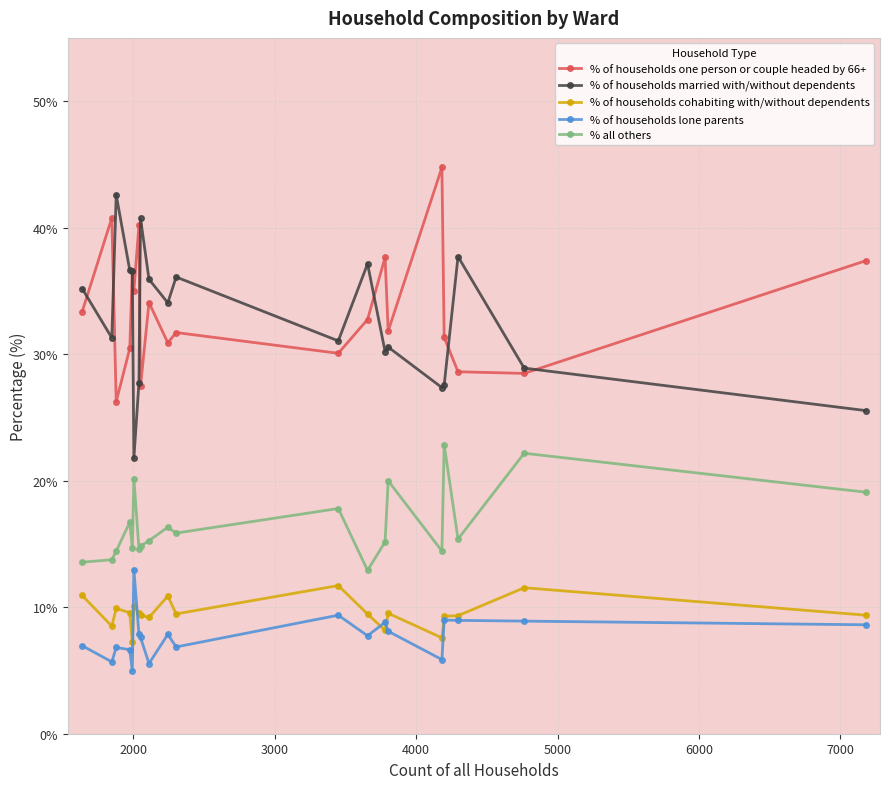

True or false: % of households married with/without dependents has more than 1 interior local peaks.

True